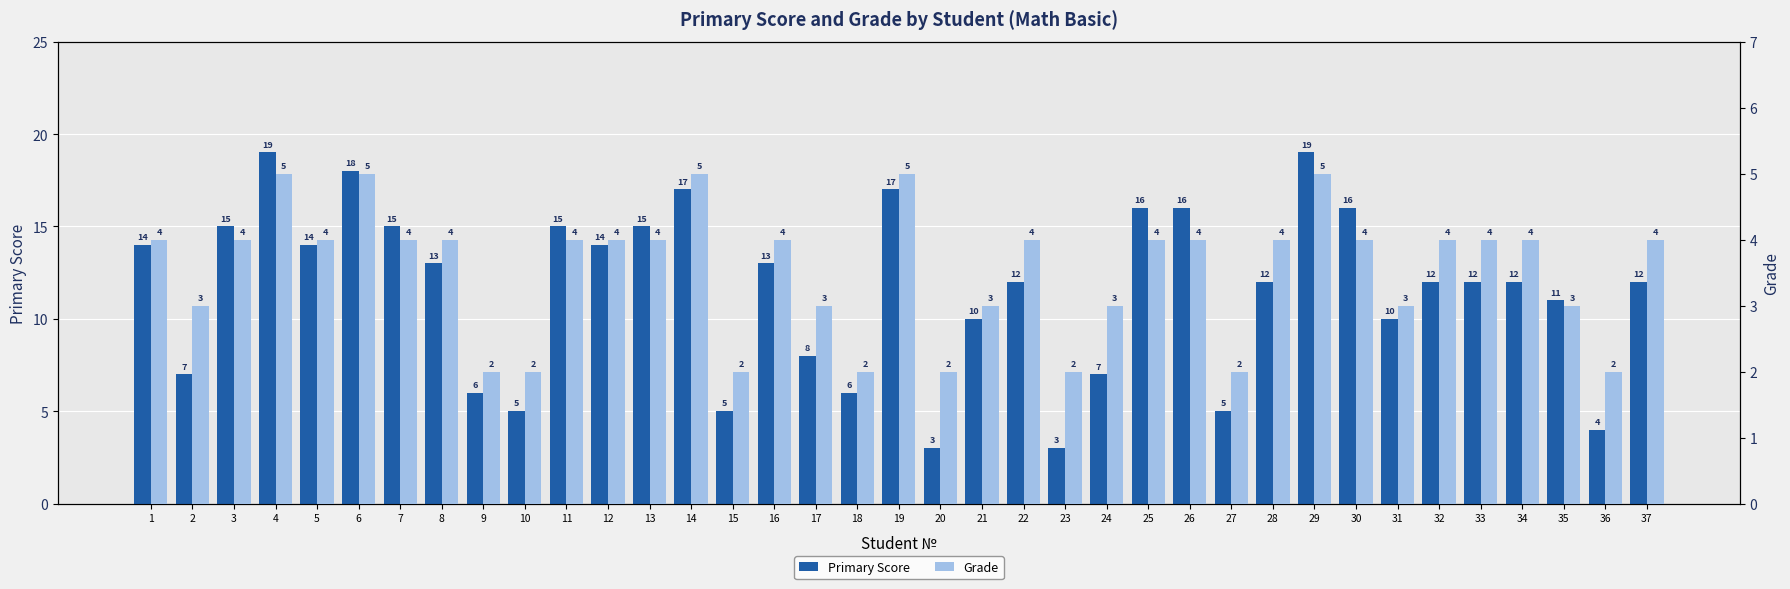

How many Grade values are between 3 and 4?

24